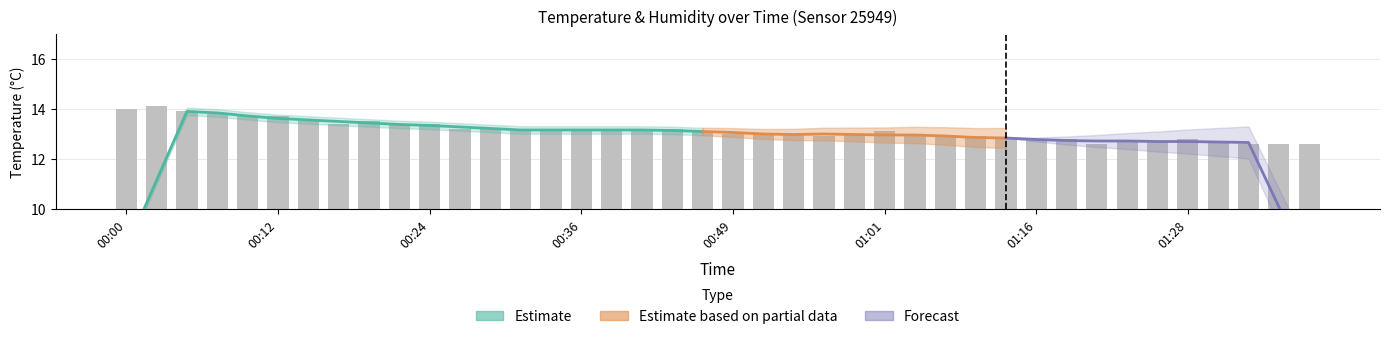

What is the change in value from 00:19 to 01:16?

-0.7